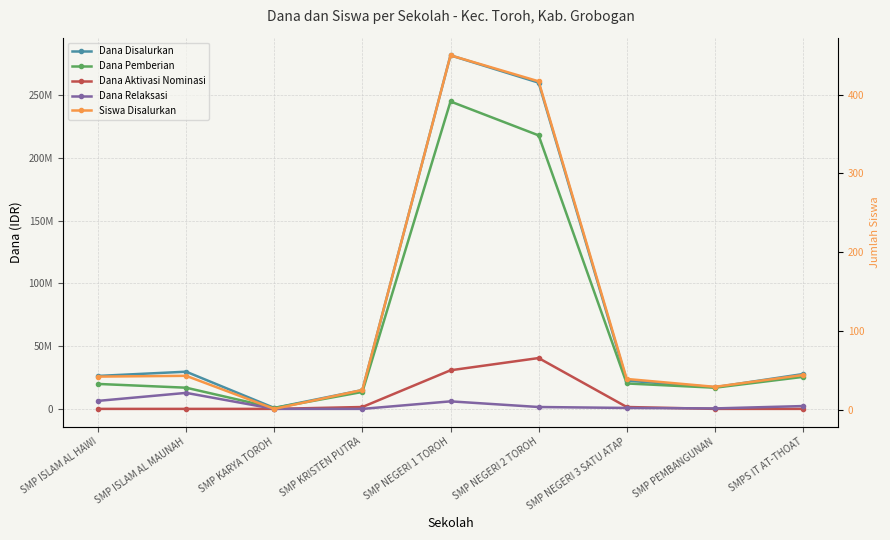

True or false: Dana Disalurkan and Dana Aktivasi Nominasi intersect in this chart.

False